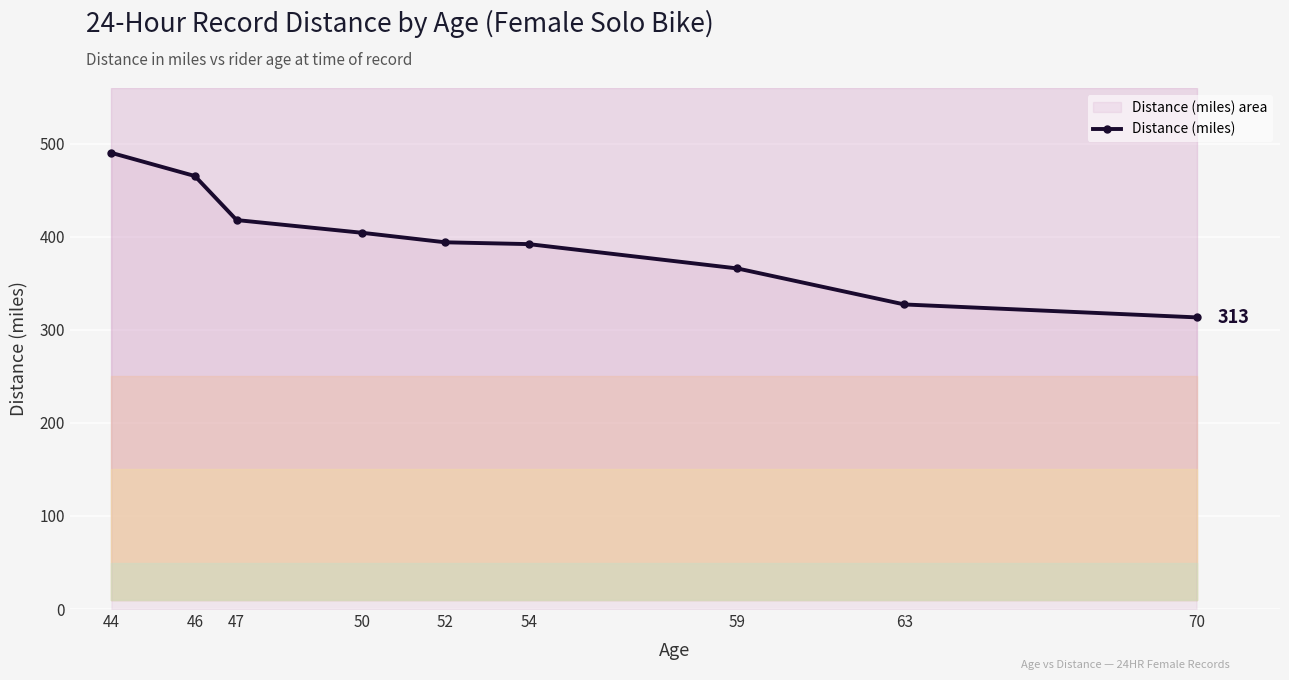

How many values are below 394?

4